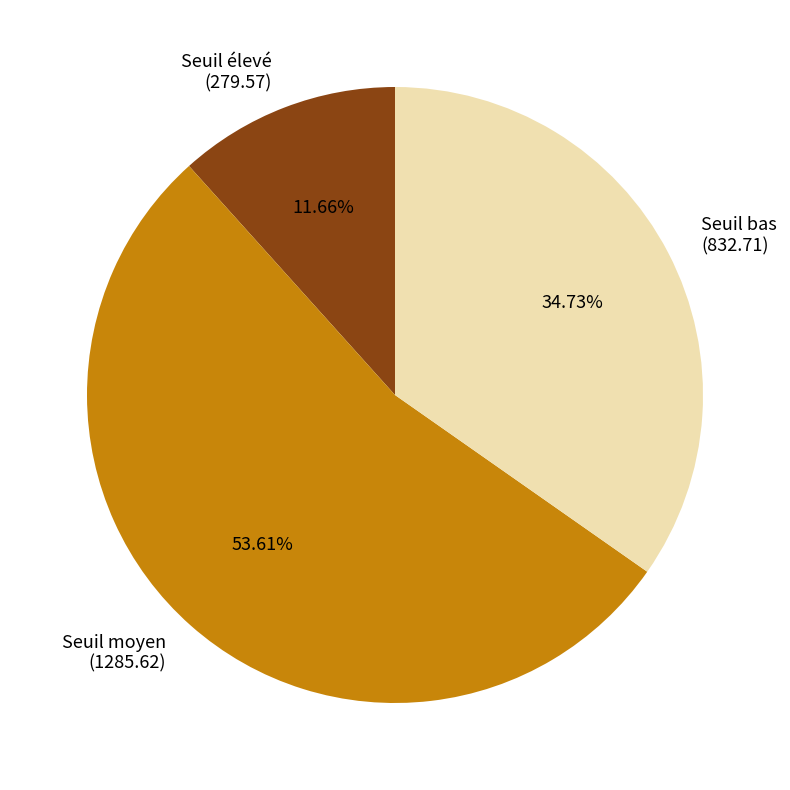

Which slice is the smallest?

Seuil élevé (279.57)